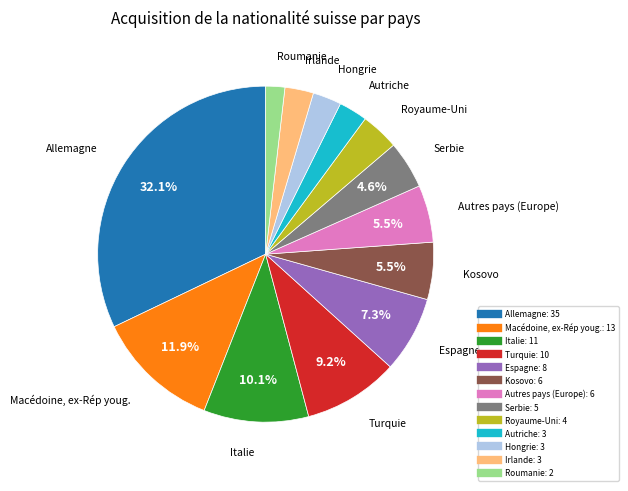

To the nearest percent, what is the average slice percentage?

8%